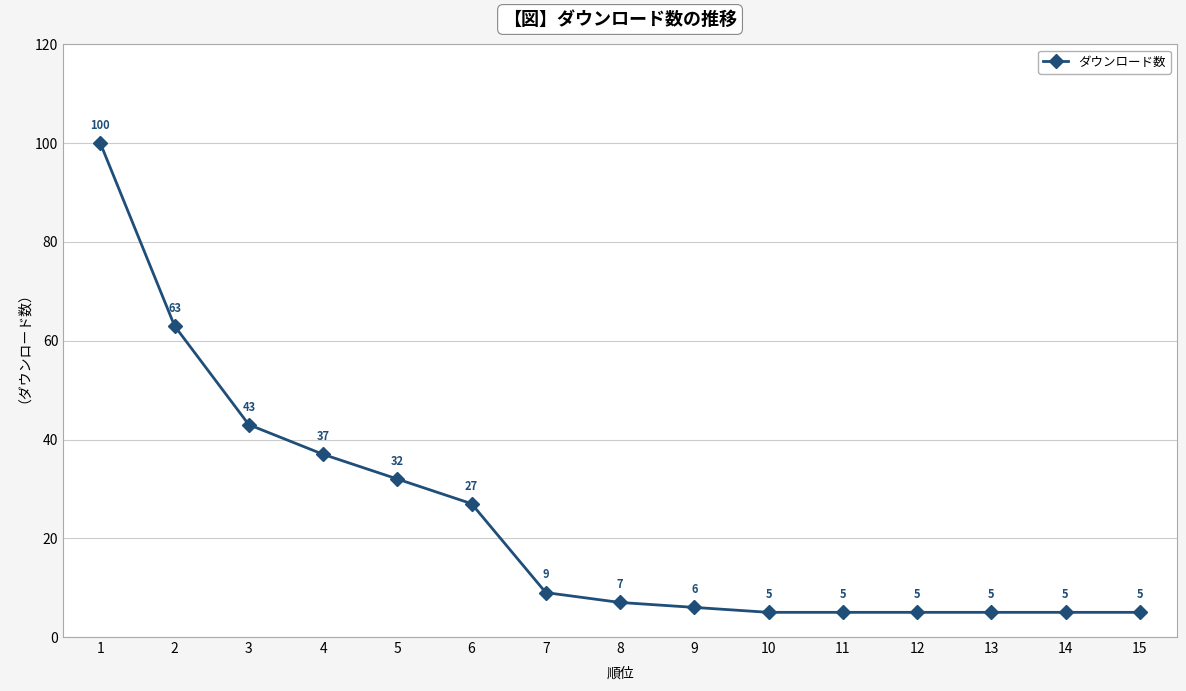

Reading left to right, extract all data points from this chart.

100	63	43	37	32	27	9	7	6	5	5	5	5	5	5